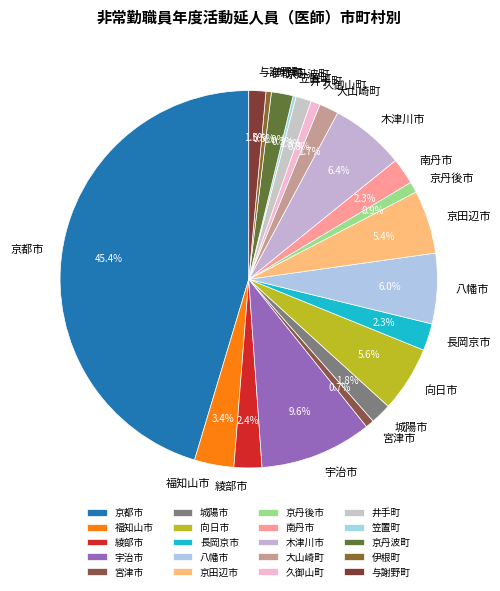

Is there any slice that represents more than half of the pie?

No